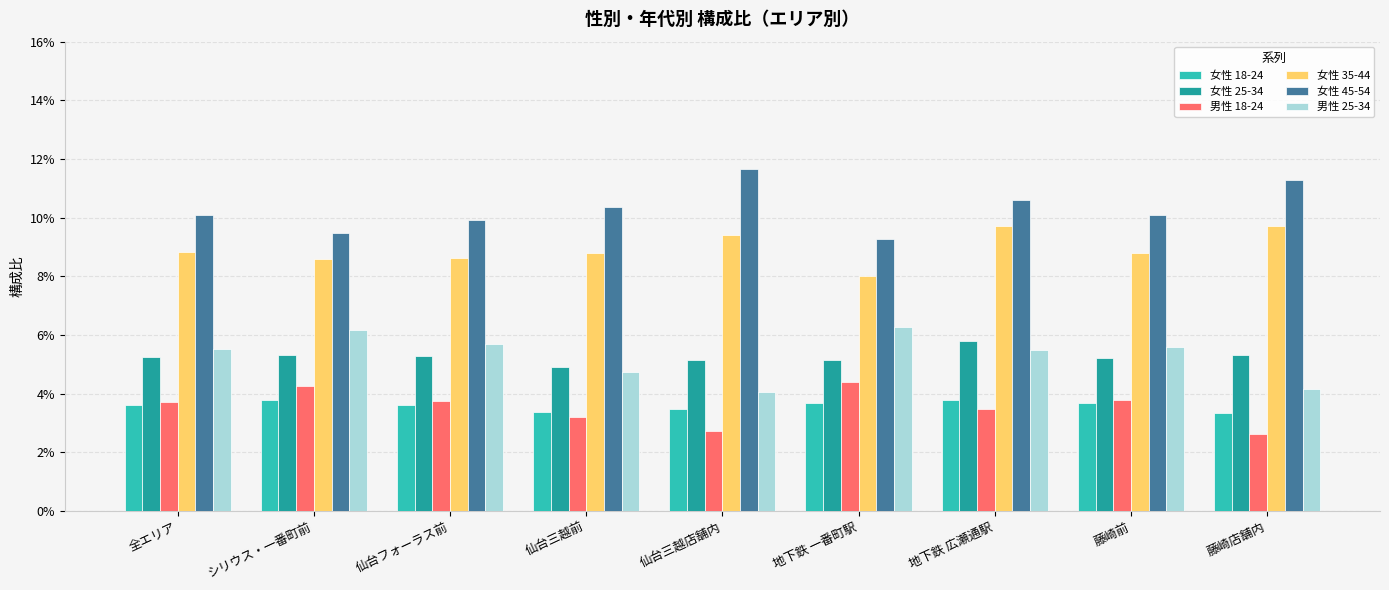

Which category has the lowest value in the 女性 18-24 series?

藤崎店舗内